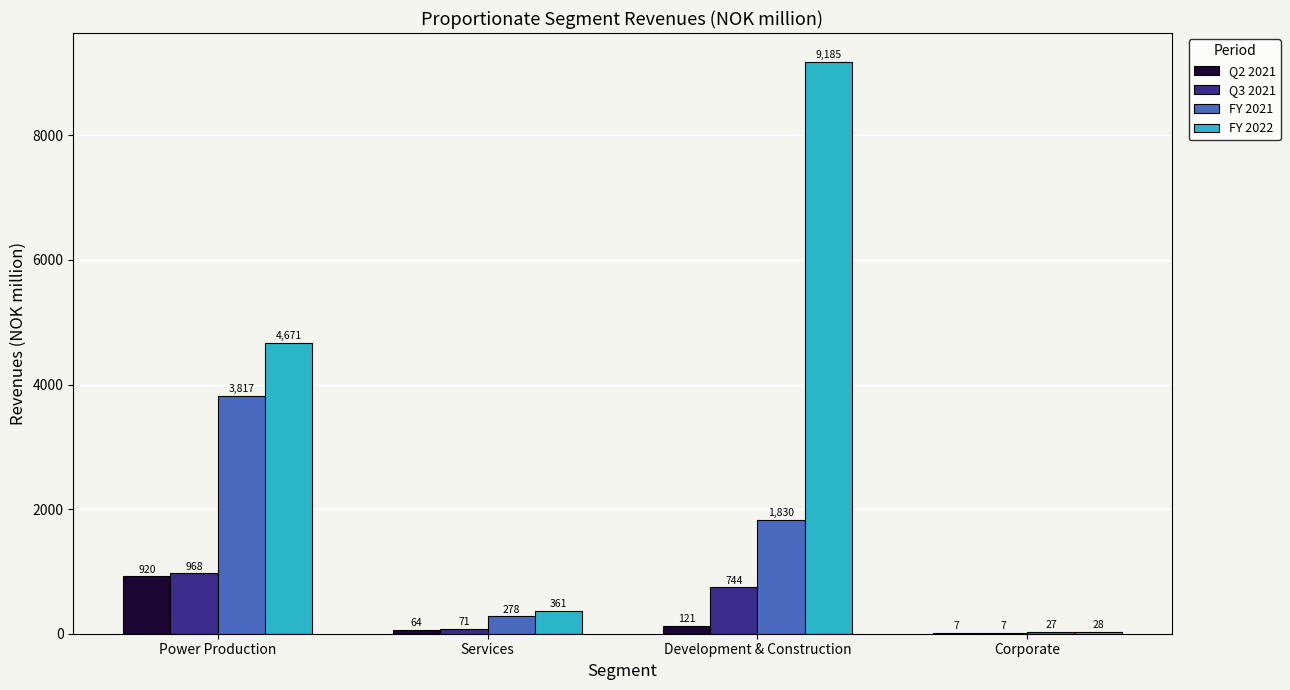

Read the FY 2022 value at Development & Construction.

9184.6